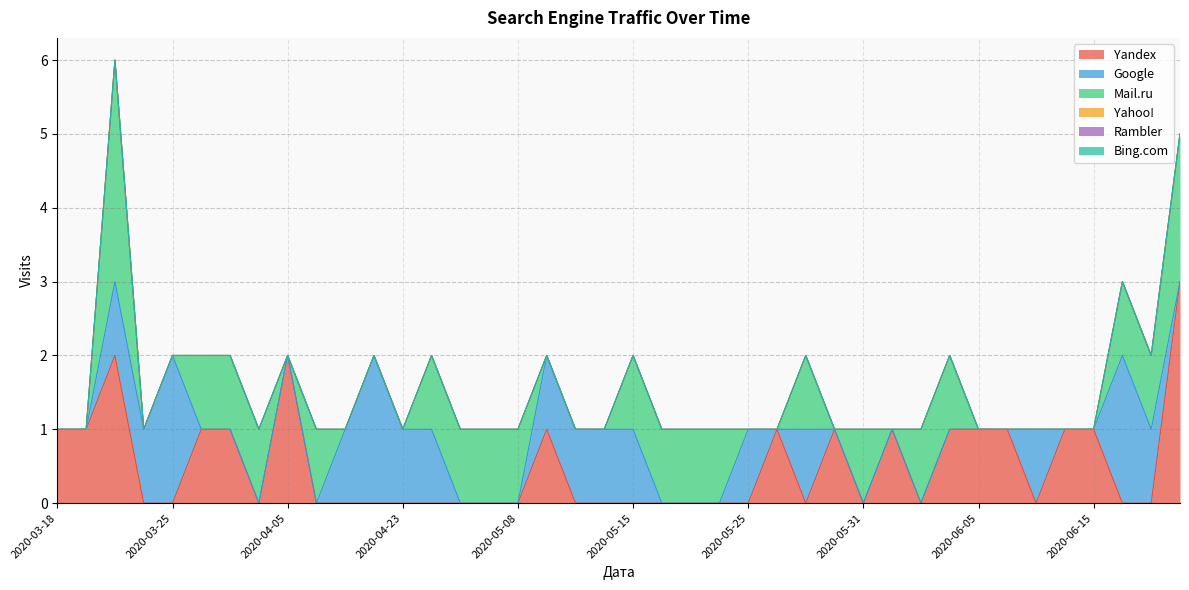

Which series has the largest range (max minus min)?

Yandex